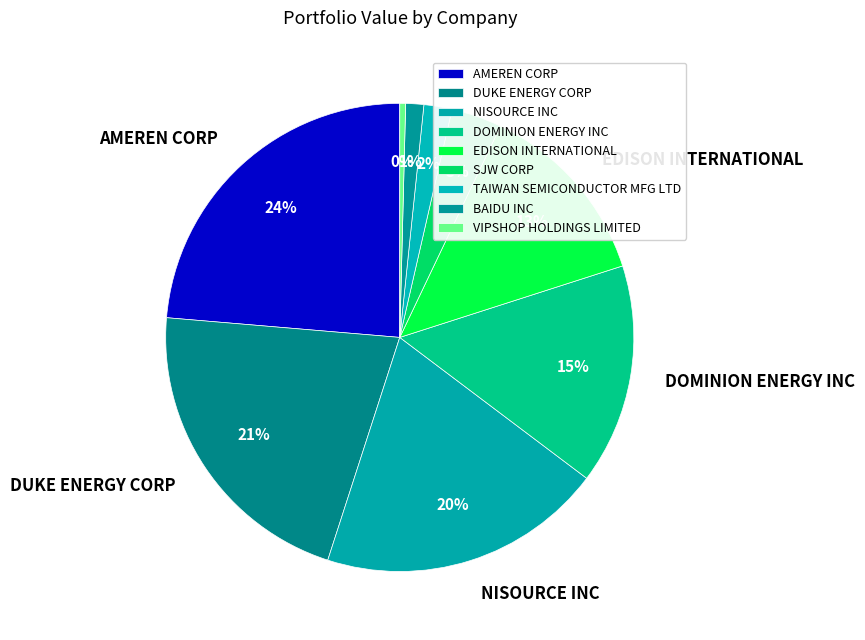

How many segments does this pie chart have?

9